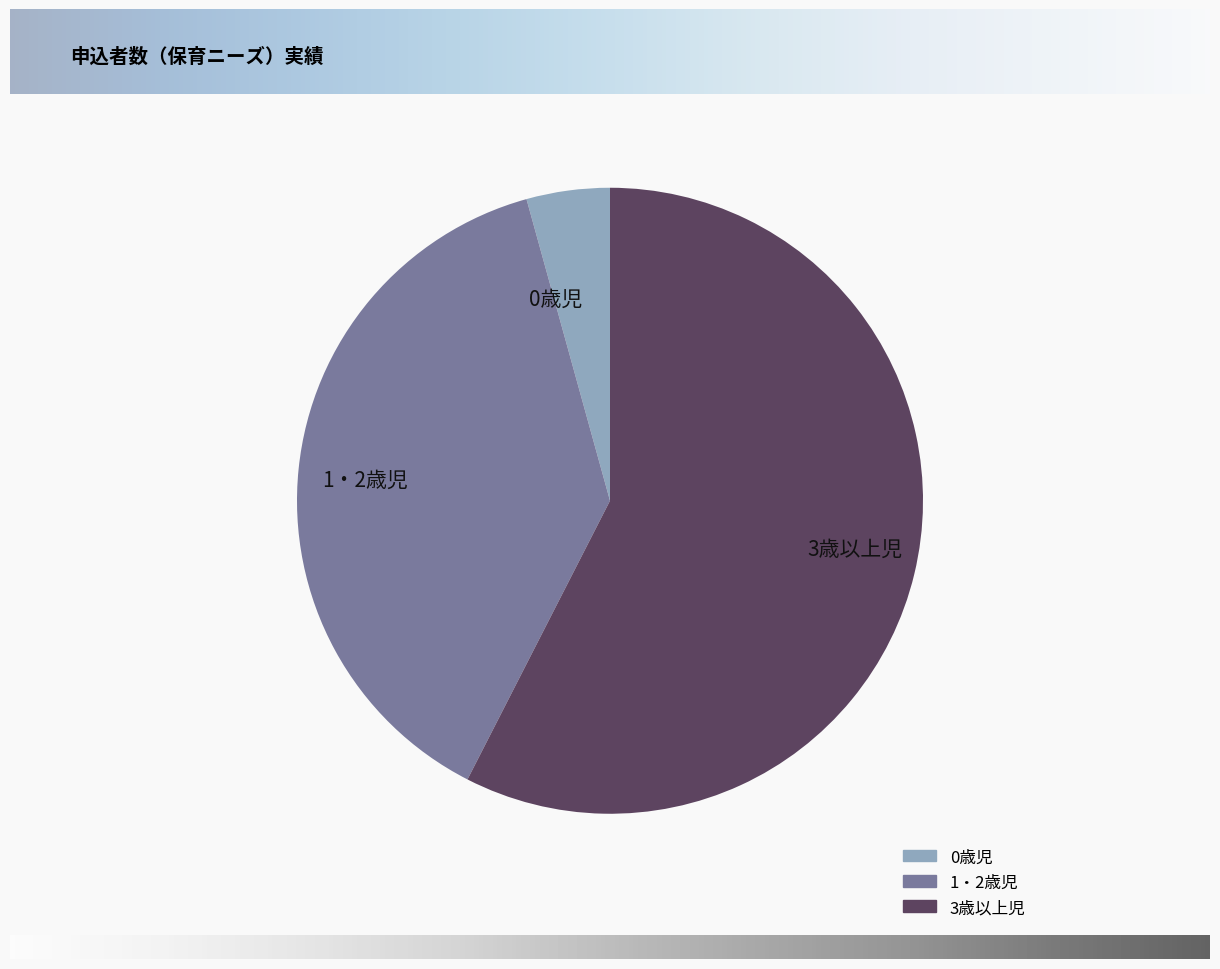

What is the ratio of the value at 3歳以上児 to the value at 0歳児?

13.4